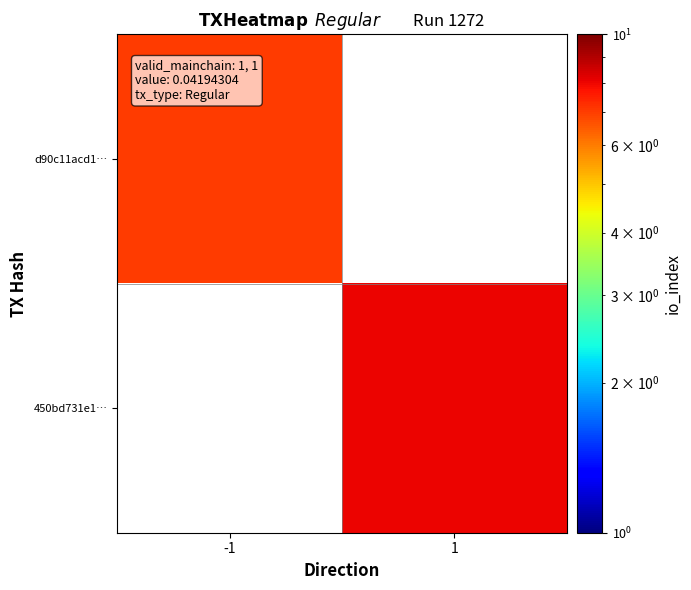

Rank the series by their maximum value, from lowest to highest.

d90c11acd1…, 450bd731e1…